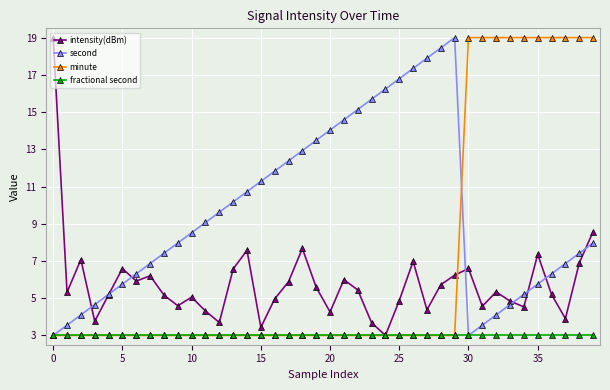

How many interior local peaks does the intensity(dBm) series have?

11